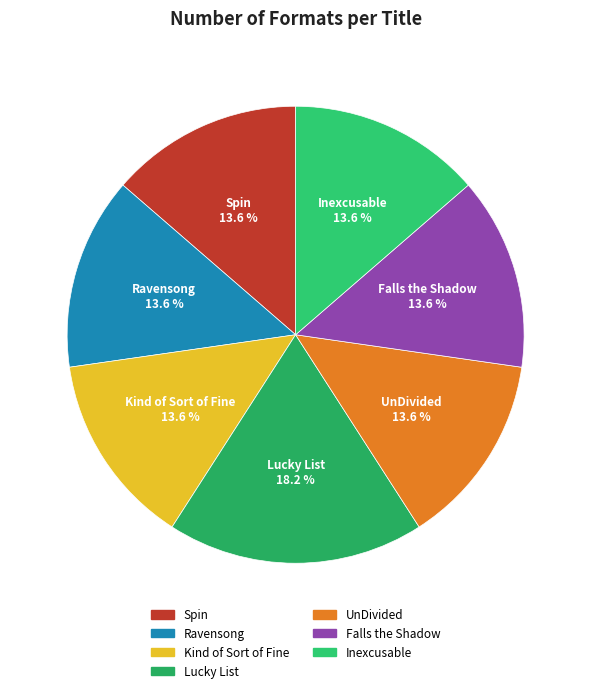

Count the number of slices in the pie.

7